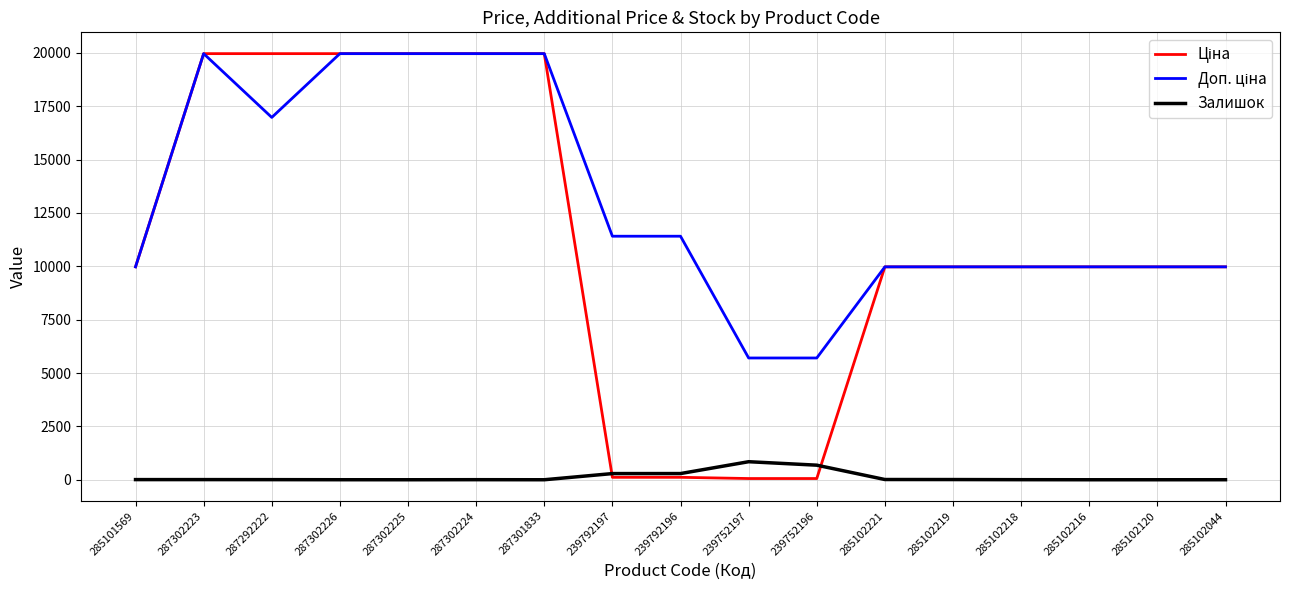

What is the total value across all series at 285102120?

19950.0